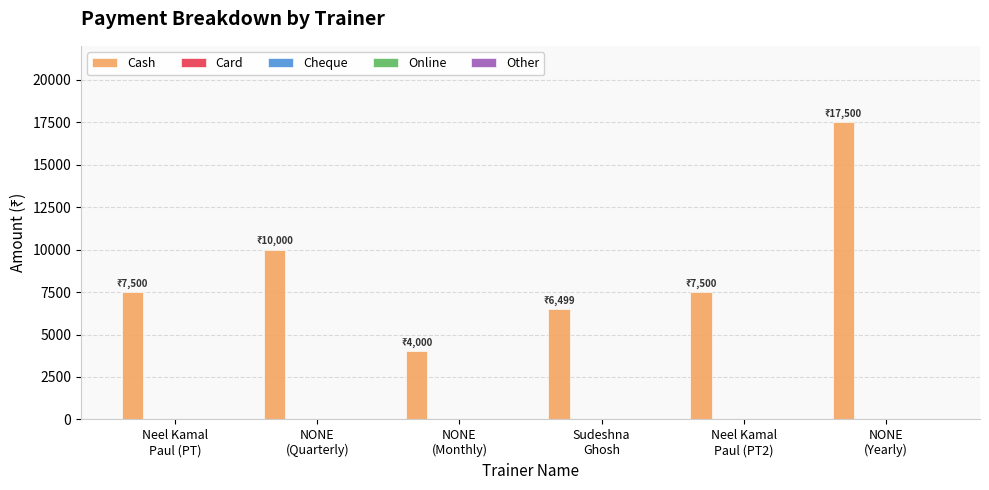

What is the difference between the second highest and second lowest values?

3501